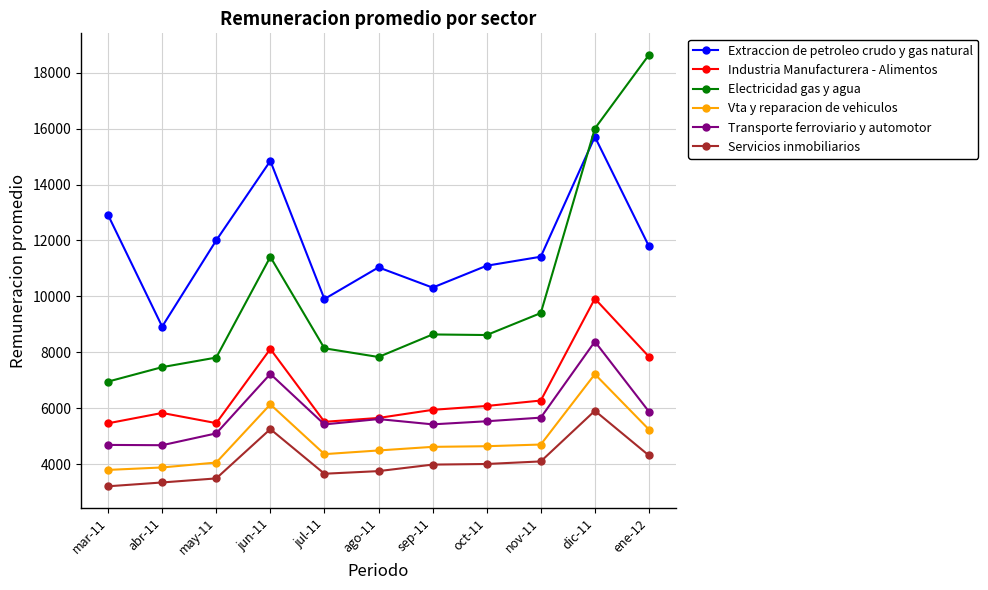

True or false: Vta y reparacion de vehiculos has more than 0 interior local peaks.

True